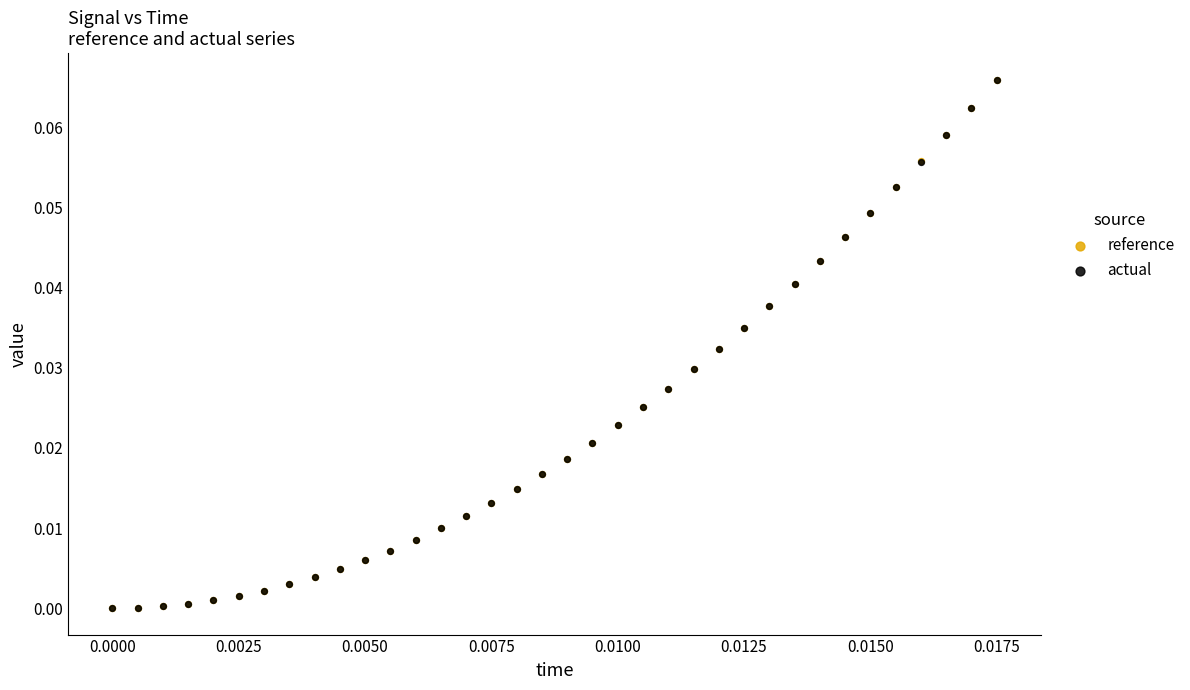

Which series has the largest Y range (max minus min)?

reference